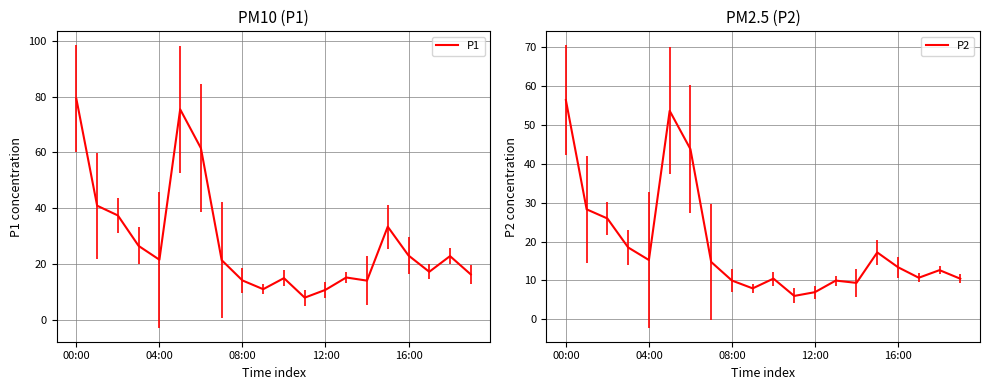

What is the maximum value for P1?

79.2